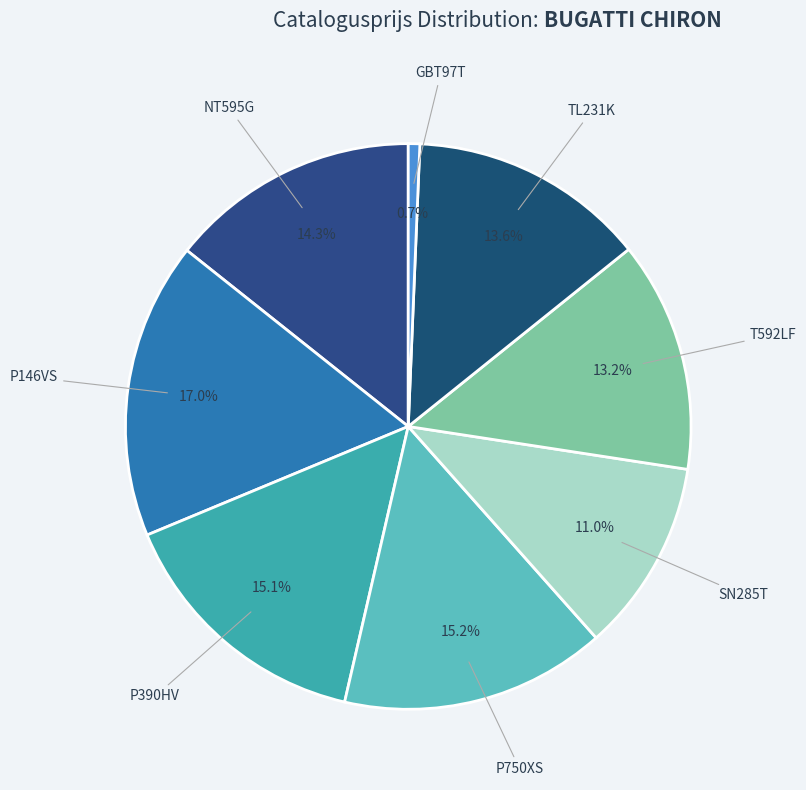

To the nearest percent, what is the combined percentage of T592LF and P390HV?

28%